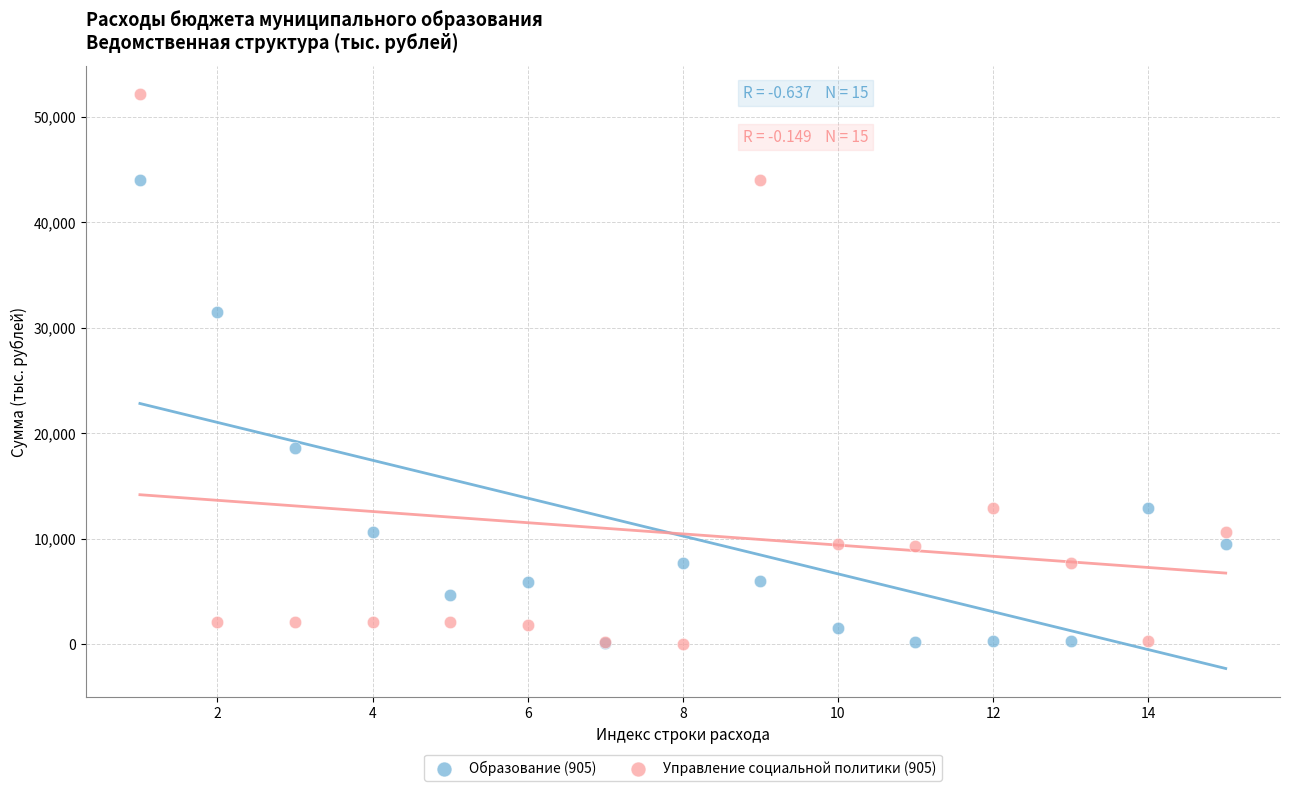

Which series has the widest spread of Y values?

Управление социальной политики (905)